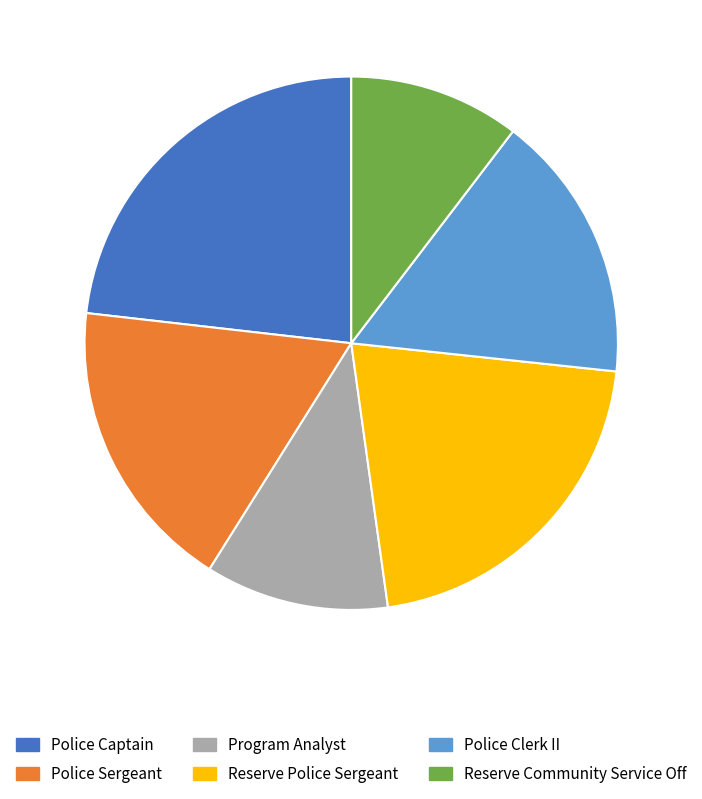

Approximately how many times larger is the value at Police Clerk II compared to Reserve Police Sergeant?

0.8